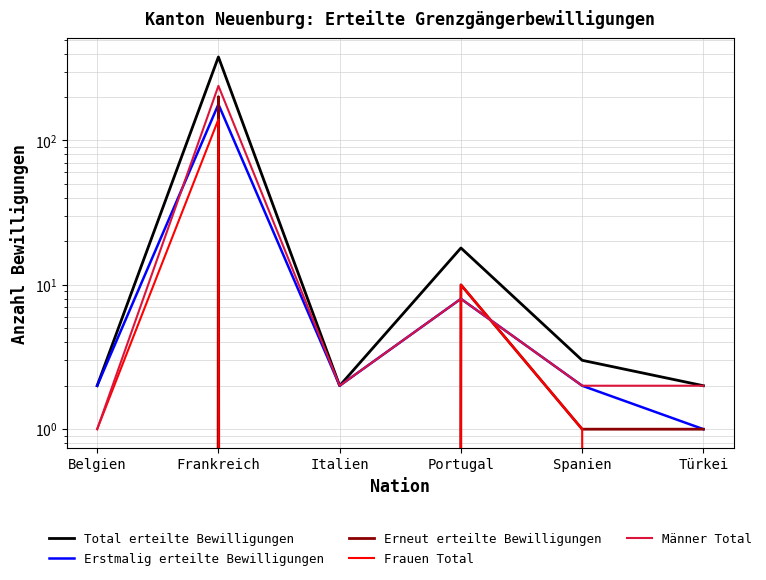

Reading right to left, list all the values displayed in this chart.

Total erteilte Bewilligungen: 2	3	18	2	379	2
Erstmalig erteilte Bewilligungen: 1	2	8	2	178	2
Erneut erteilte Bewilligungen: 1	1	10	0	201	0
Frauen Total: 0	1	10	0	140	1
Männer Total: 2	2	8	2	239	1